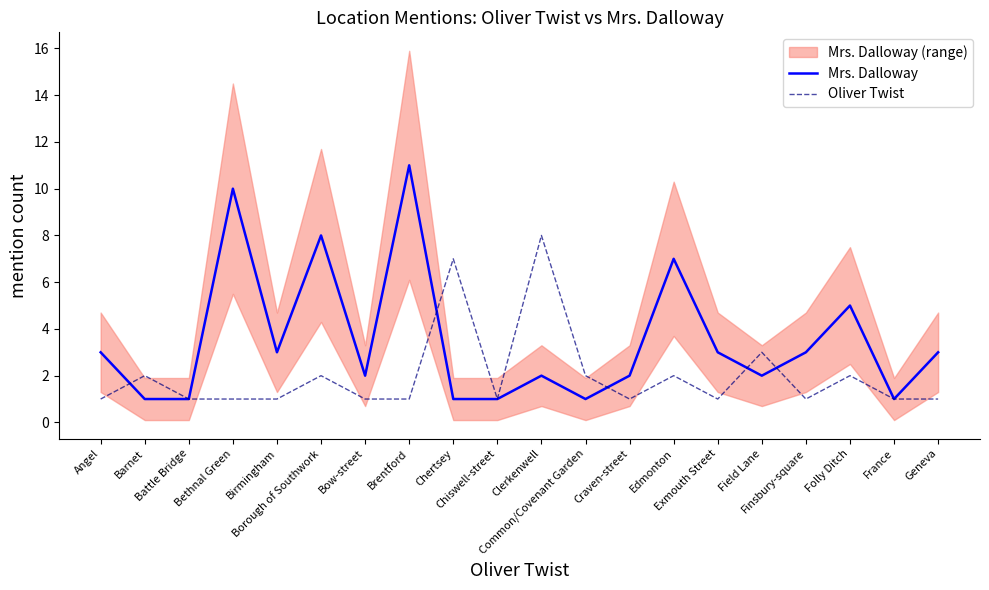

Does the chart have visible grid lines?

No